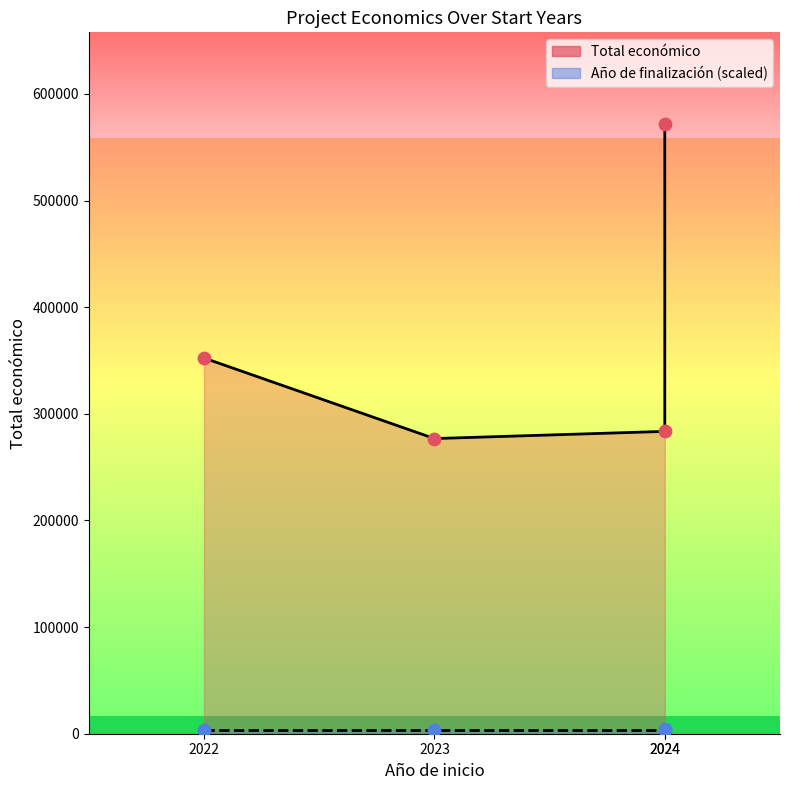

Is the value of Total económico line at 2023 greater than the value of Año de finalización line at 2024?

Yes